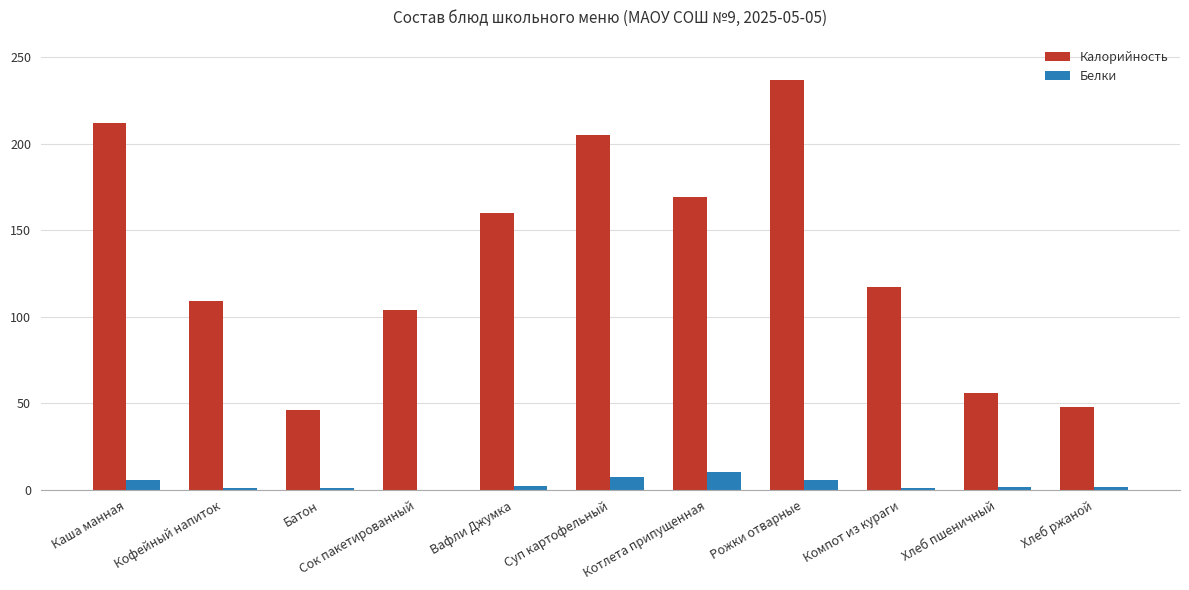

Between Кофейный напиток and Хлеб ржаной, which series saw the biggest shift?

Калорийность